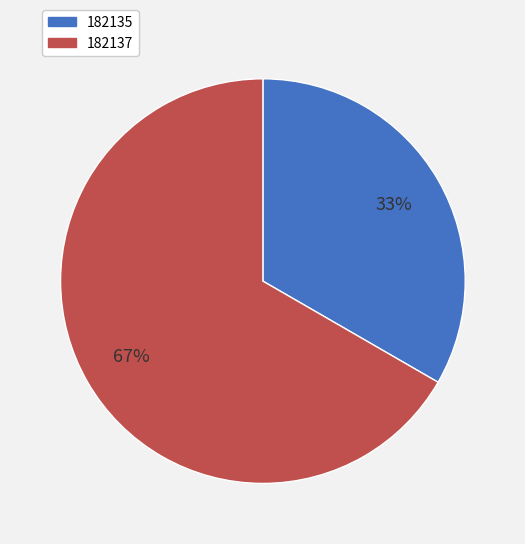

Is there a majority slice in this chart?

Yes